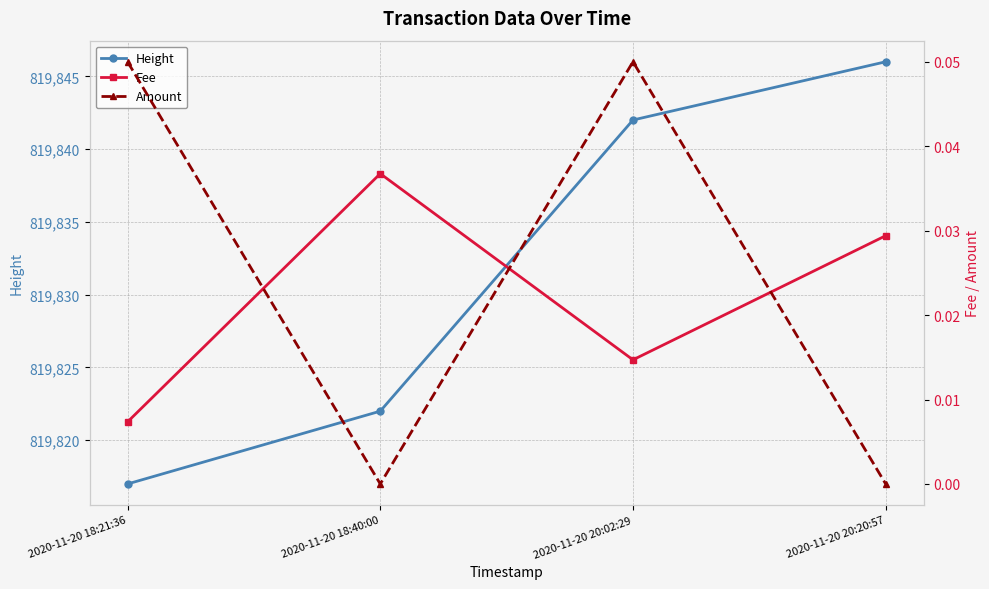

How many Amount values are between 0 and 1?

4